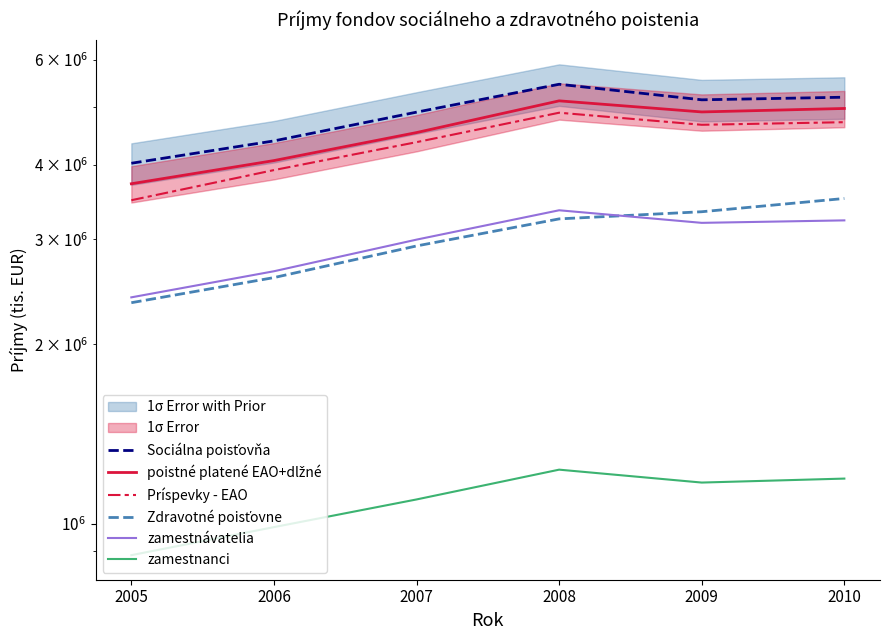

True or false: zamestnávatelia has more than 1 points higher than both neighbors.

False